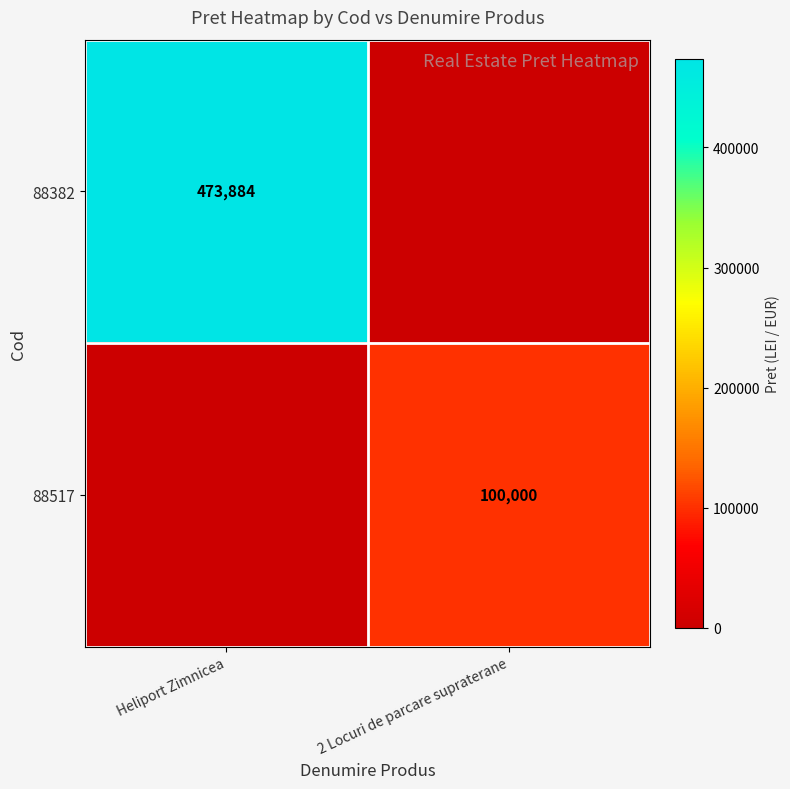

Is it true that 88517 equals 38506 at 2 Locuri de parcare supraterane?

False